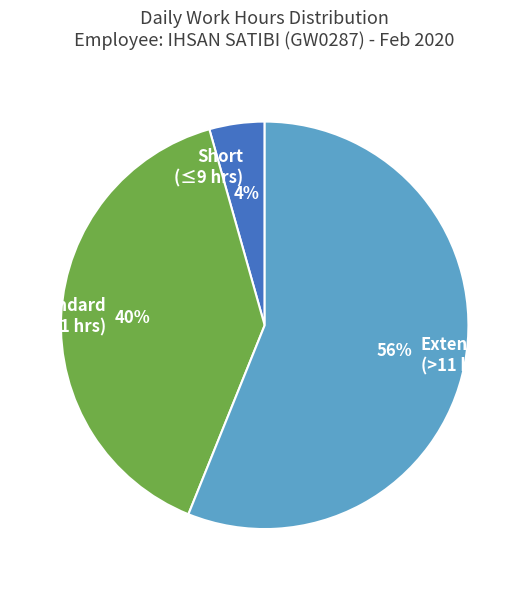

Which slice represents more than half of the pie?

Extended (>11 hrs)